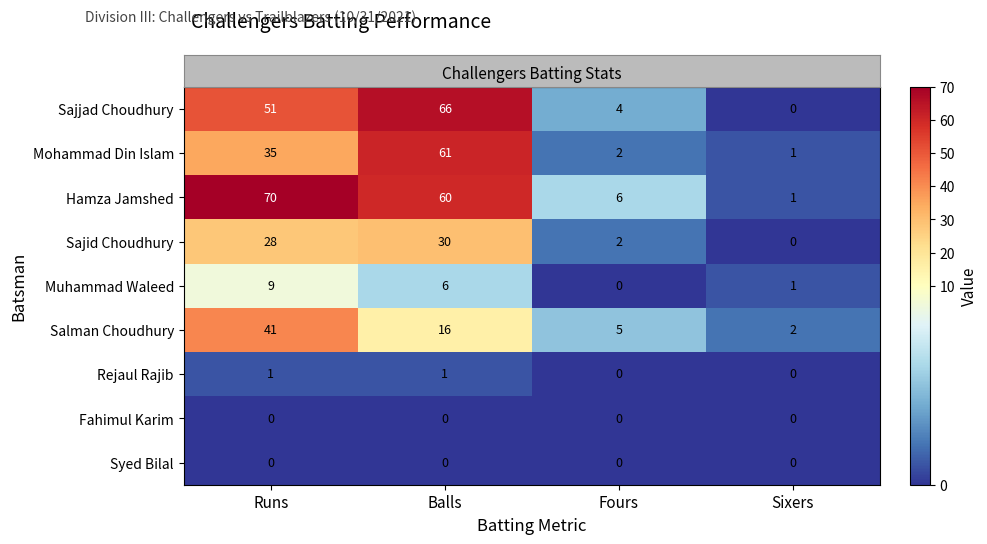

What is the difference between the second highest and second lowest values in the Sajjad Choudhury series?

47